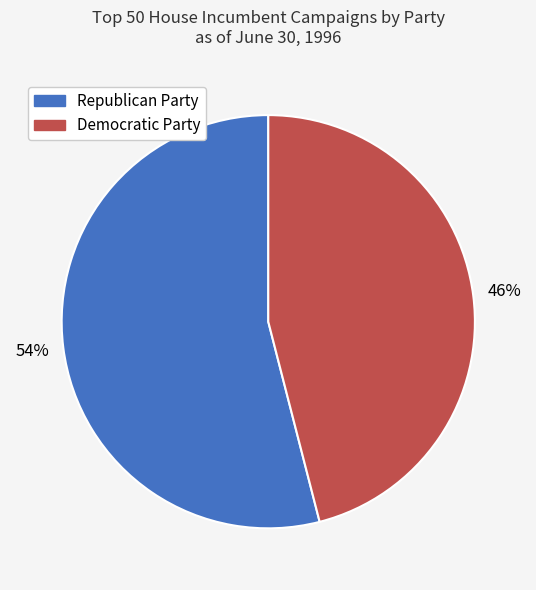

Is it true that Democratic Party is 58% of the pie?

False